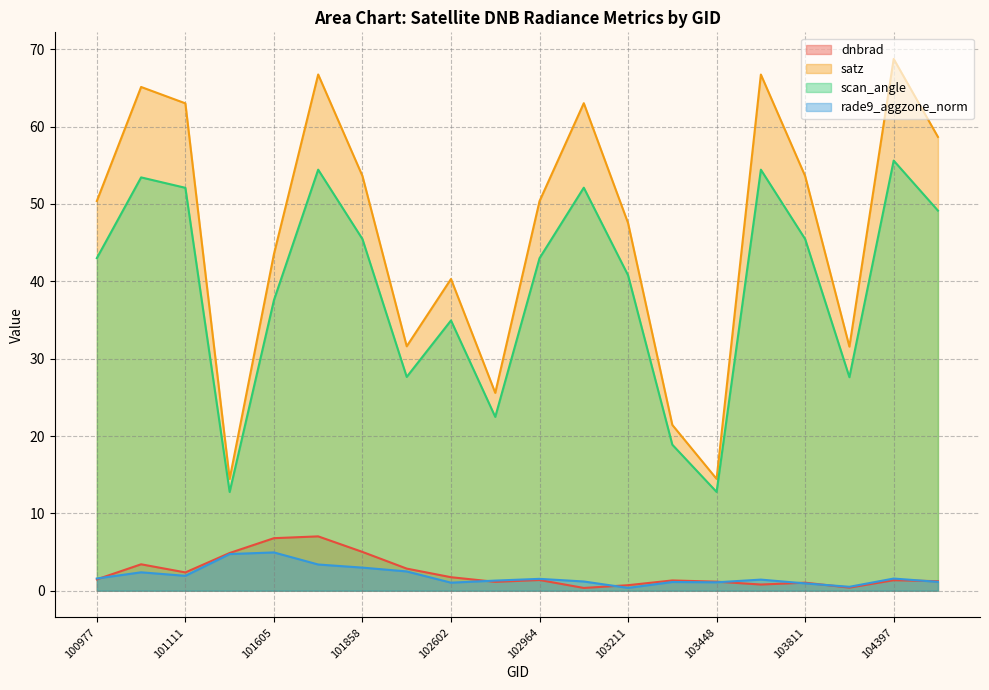

Does the chart have visible grid lines?

Yes